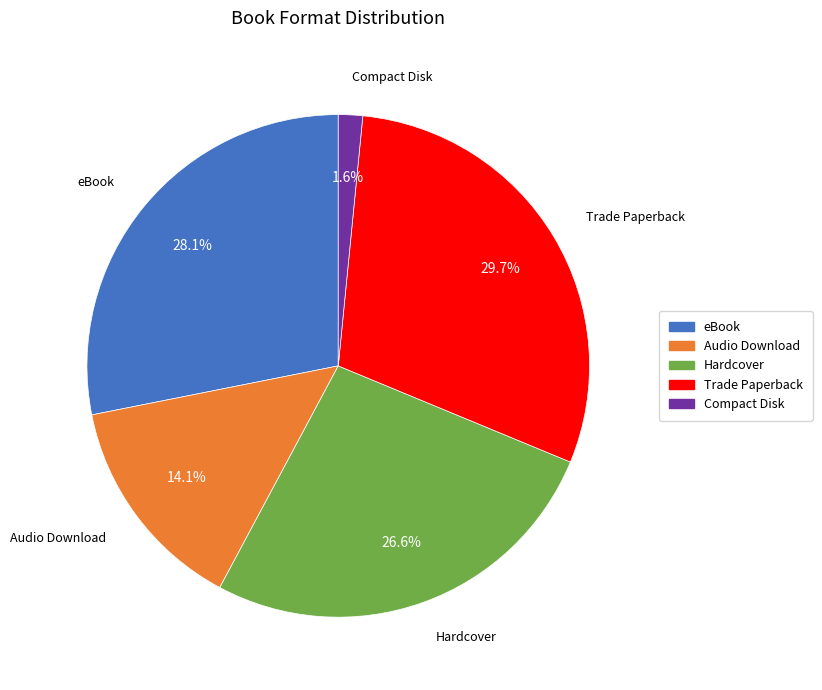

What percentage is the eBook slice, to the nearest percent?

28%